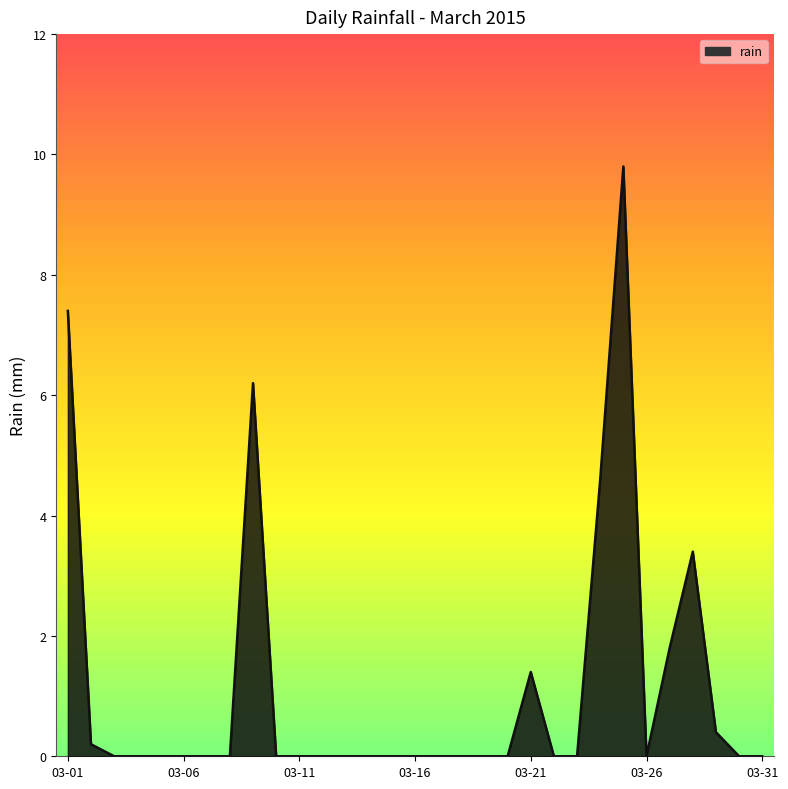

What is the greatest value displayed?

9.8